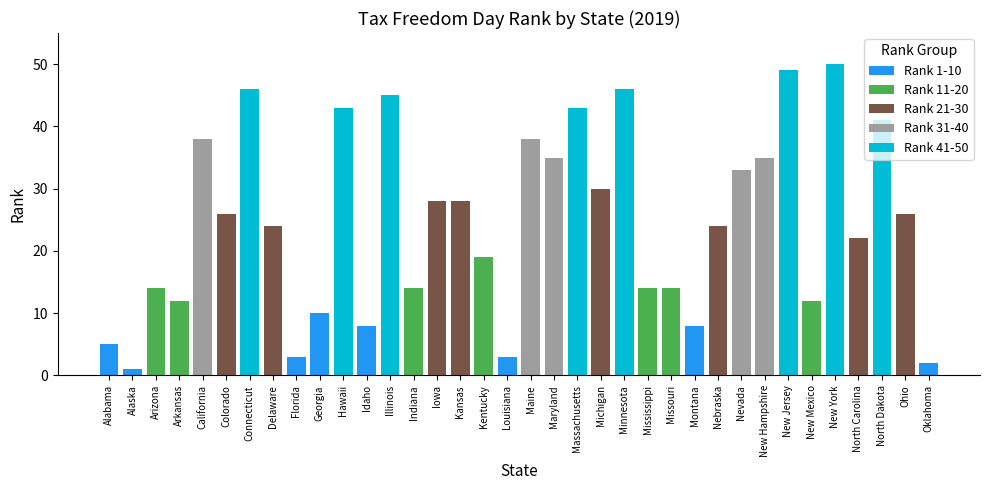

At which label does Rank 1-10 reach its peak?

Georgia